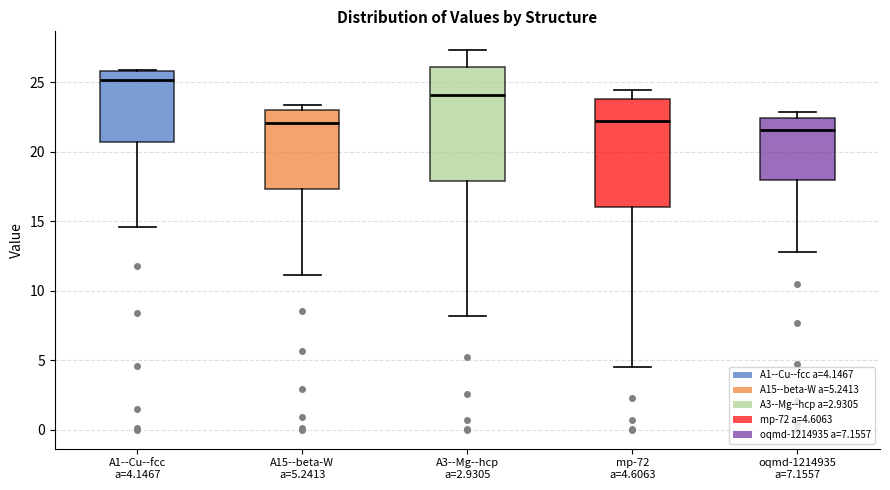

Reading left to right, read every box against the y-axis: the position of its median line, the range the box covers, and the ends of its whiskers. The values are not printed on the chart, so give them approximately, as read against the axis.

A1--Cu--fcc a=4.1467: median 25.0, box 20.5 to 26.0, whiskers 14.5 to 26.0
A15--beta-W a=5.2413: median 22.0, box 17.5 to 23.0, whiskers 11.0 to 23.5
A3--Mg--hcp a=2.9305: median 24.0, box 18.0 to 26.0, whiskers 8.0 to 27.5
mp-72 a=4.6063: median 22.0, box 16.0 to 24.0, whiskers 4.5 to 24.5
oqmd-1214935 a=7.1557: median 21.5, box 18.0 to 22.5, whiskers 13.0 to 23.0